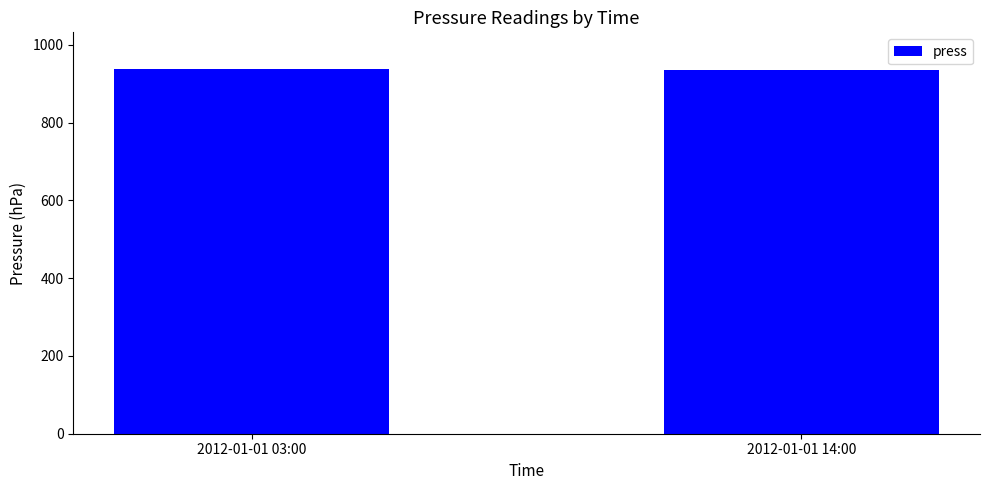

What is the label of the 2nd bar from the right?

2012-01-01 03:00